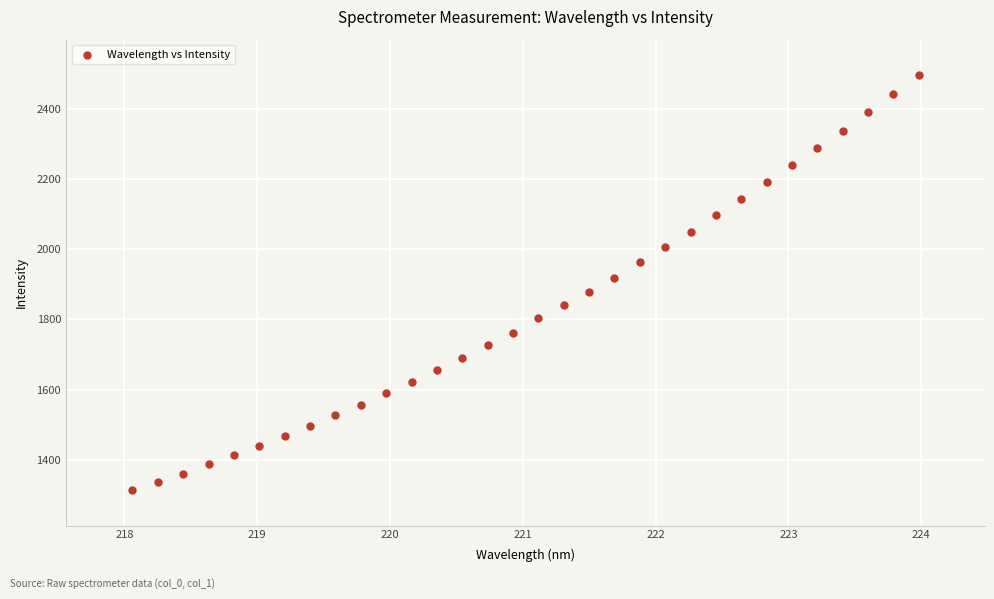

What is the range of Y values (max minus min)?

1182.2